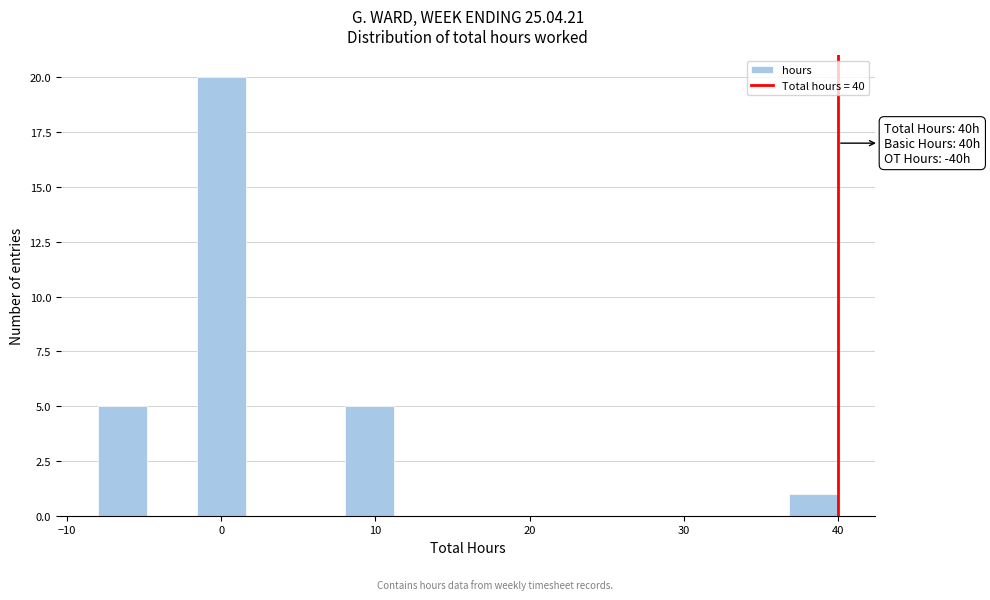

Around what value on the x-axis is the tallest bar? Give the approximate position of its centre, as read against the axis.

0